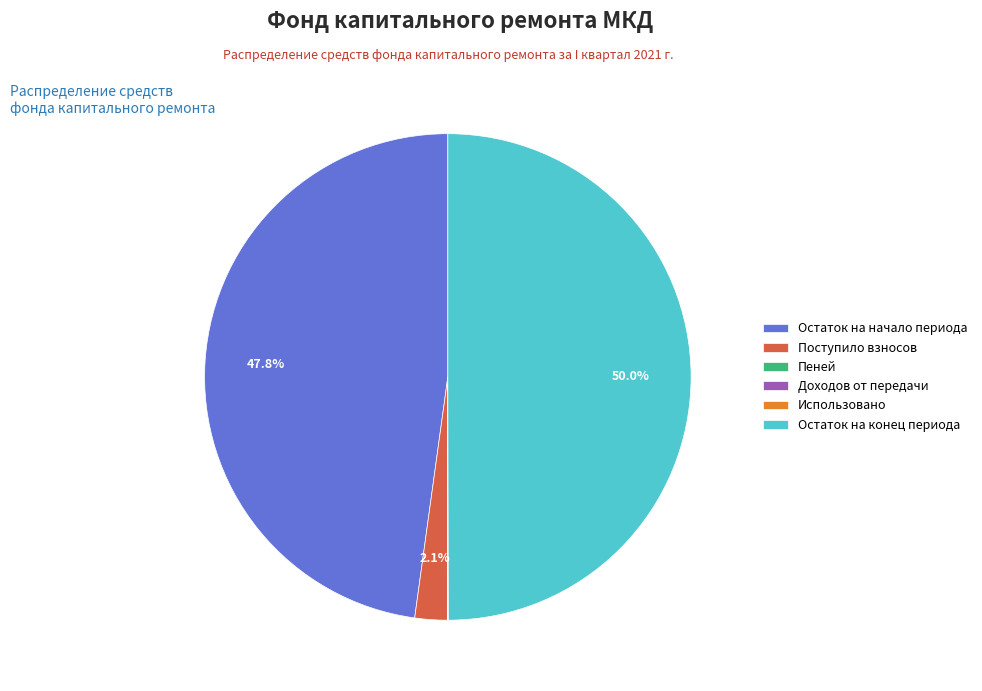

Which slice is the largest?

Остаток на конец периода